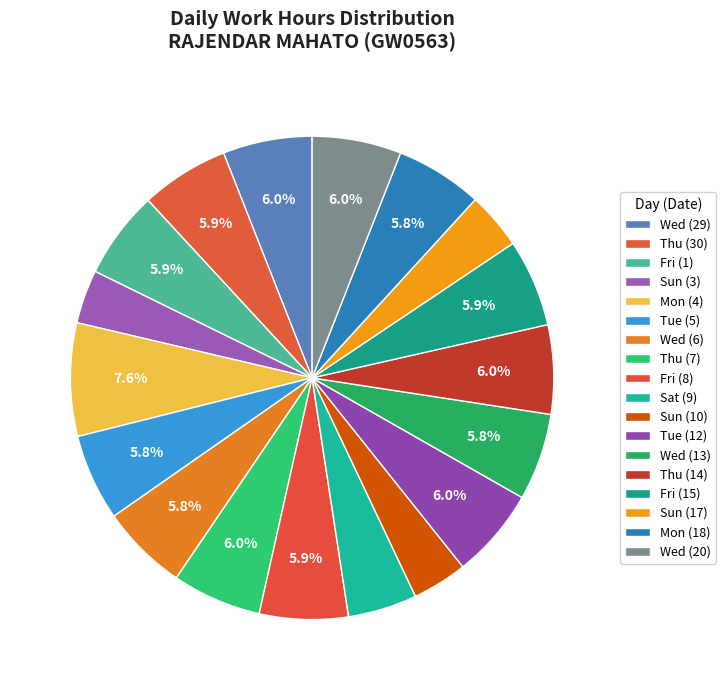

What is the change in value from Fri (1) to Wed (20)?

+0.2